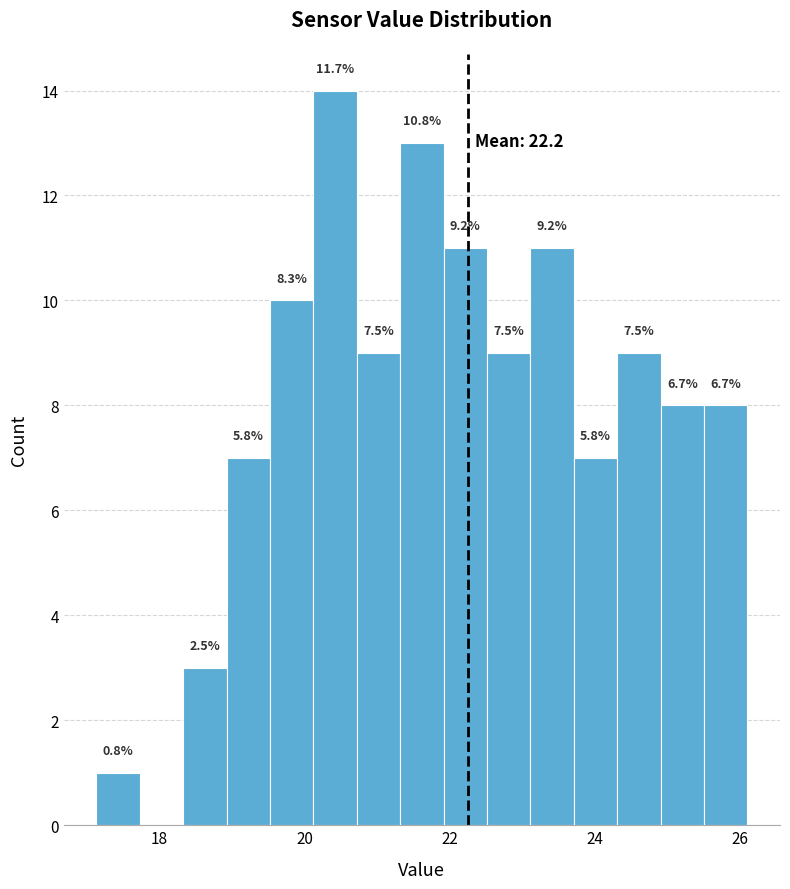

Read against the x-axis, roughly where is the centre of the tallest bar?

20.4